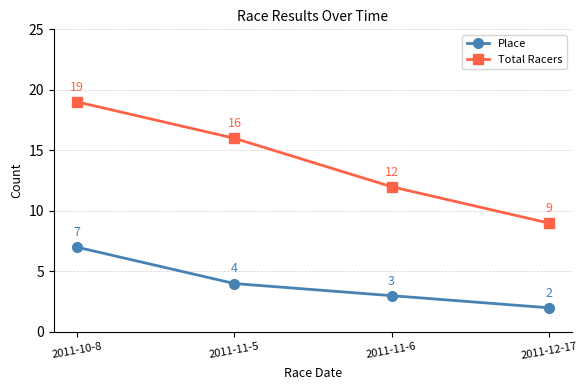

Reading left to right, extract all data points from this chart.

Place: 7	4	3	2
Total Racers: 19	16	12	9